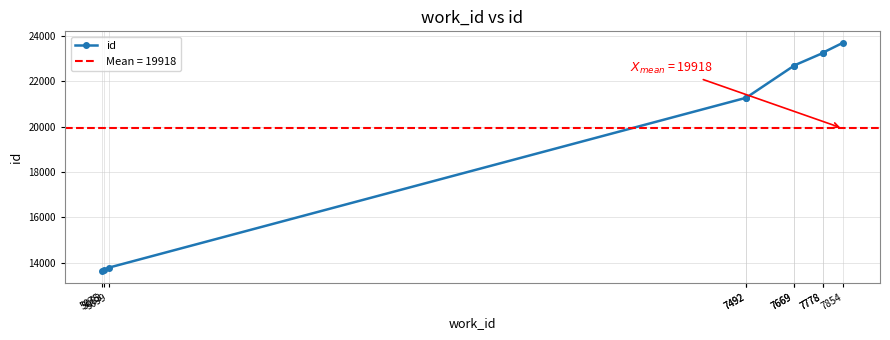

What is the difference between the second highest and second lowest values?

9584